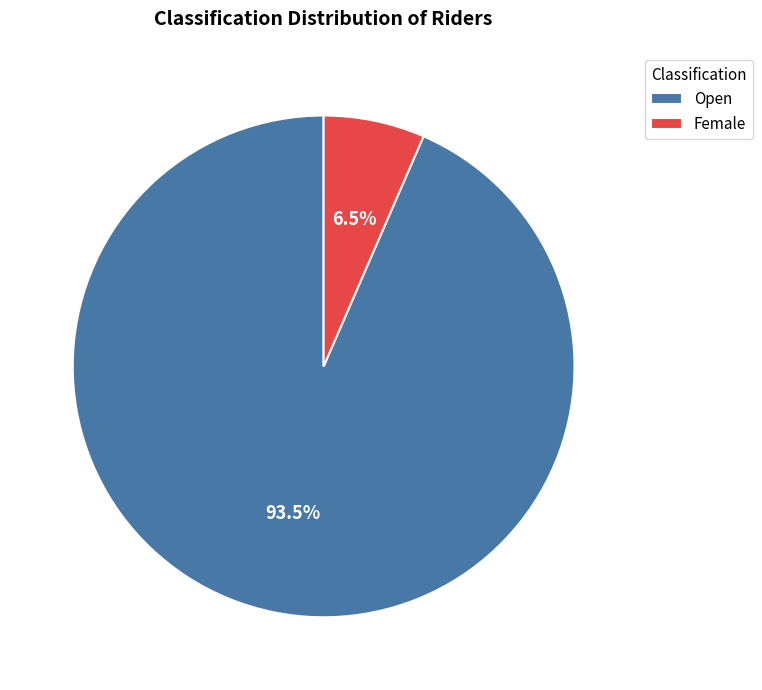

To the nearest percent, what is the difference between the largest and smallest slice percentages?

87%